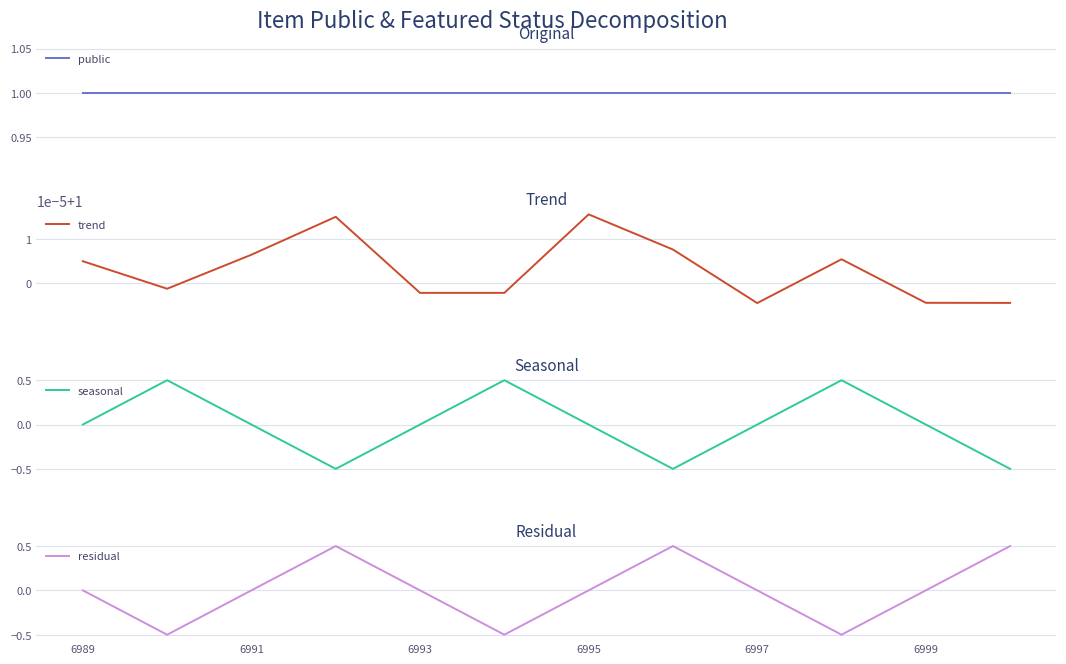

List the series in order of their peak value, highest first.

trend, public, residual, seasonal